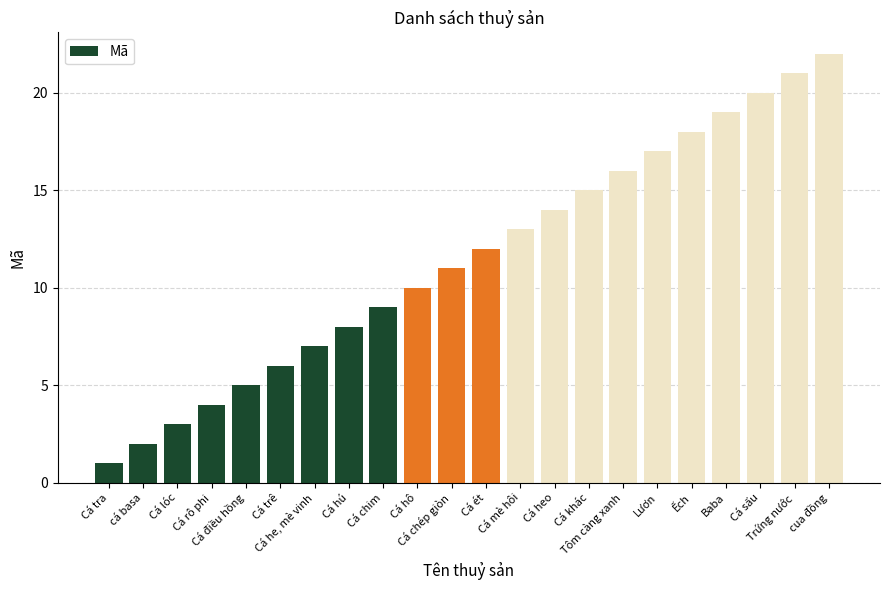

Are the bars horizontal?

No